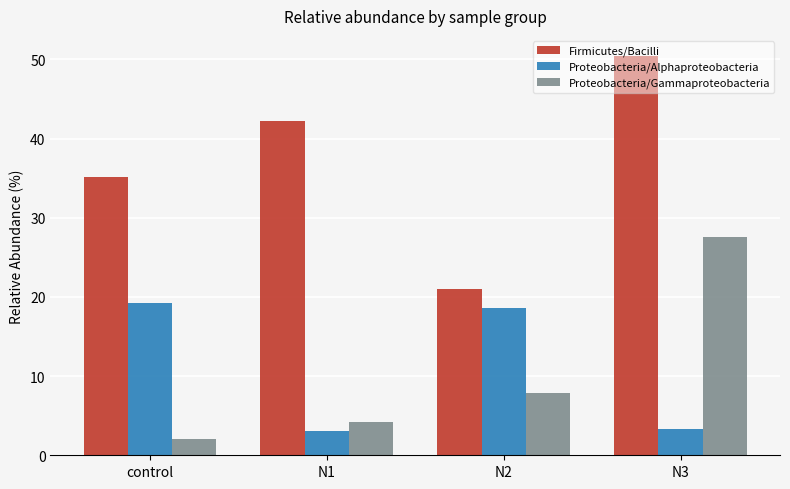

The Proteobacteria/Alphaproteobacteria series shows 3.3 at N3. True or false?

True